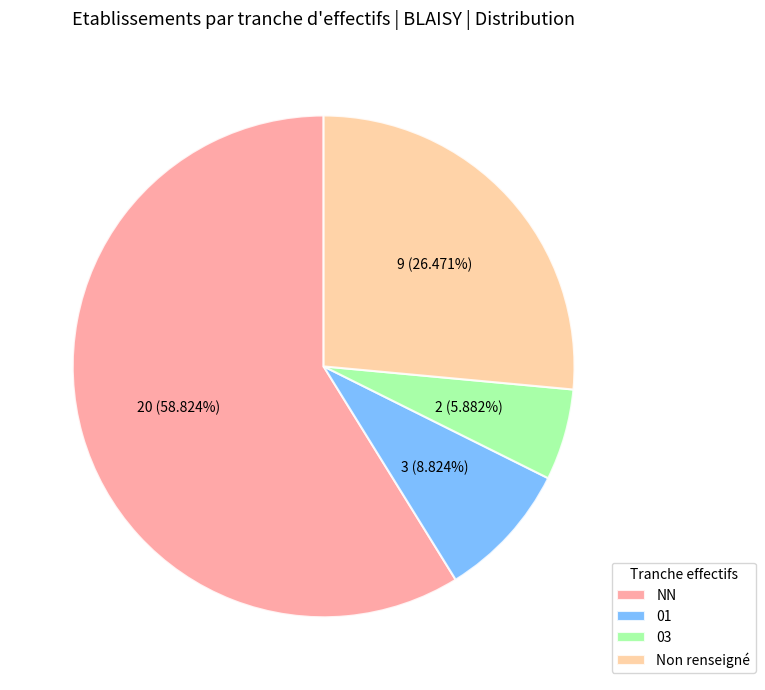

Which slice is the smallest?

03